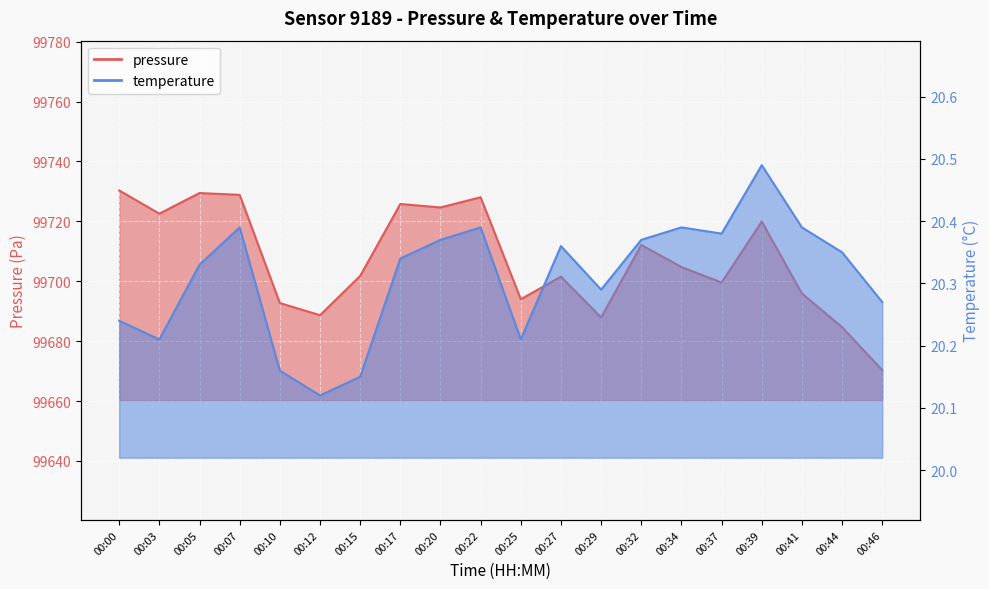

What are all the series names shown in the legend?

pressure, temperature